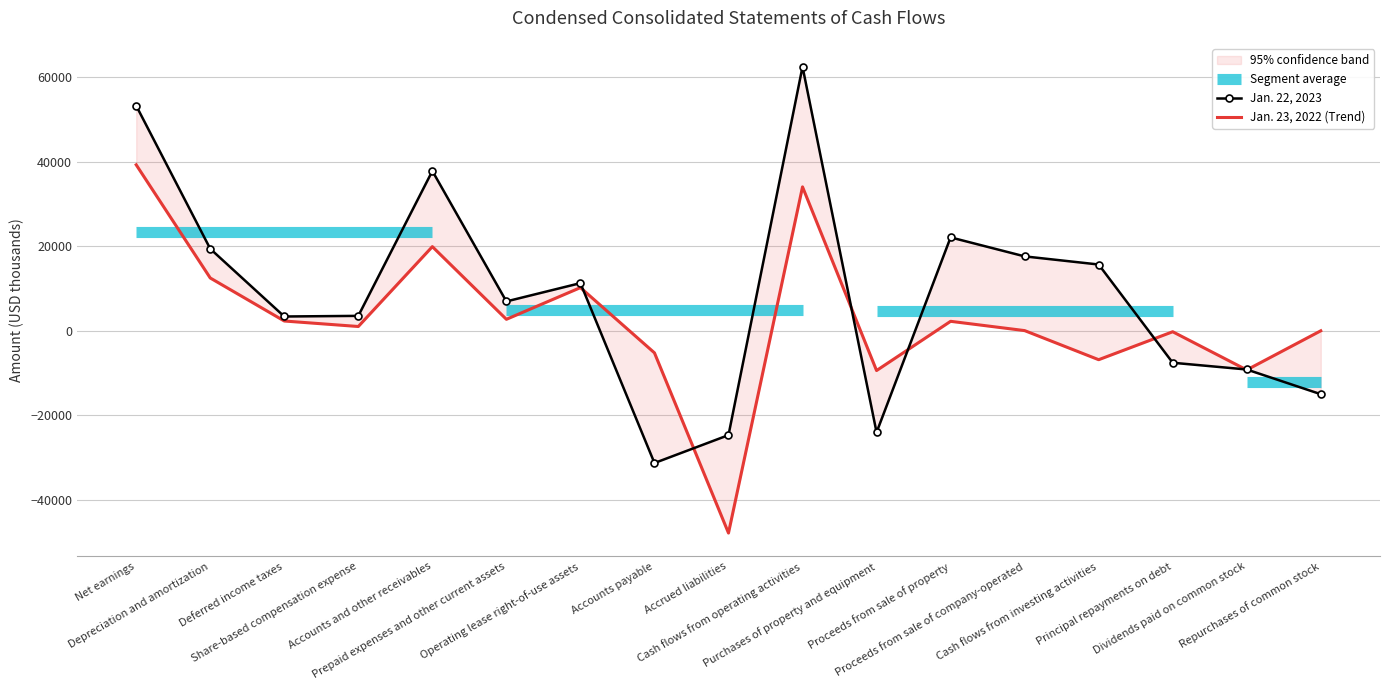

List the series in order of their peak value, highest first.

Jan. 22, 2023, Jan. 23, 2022